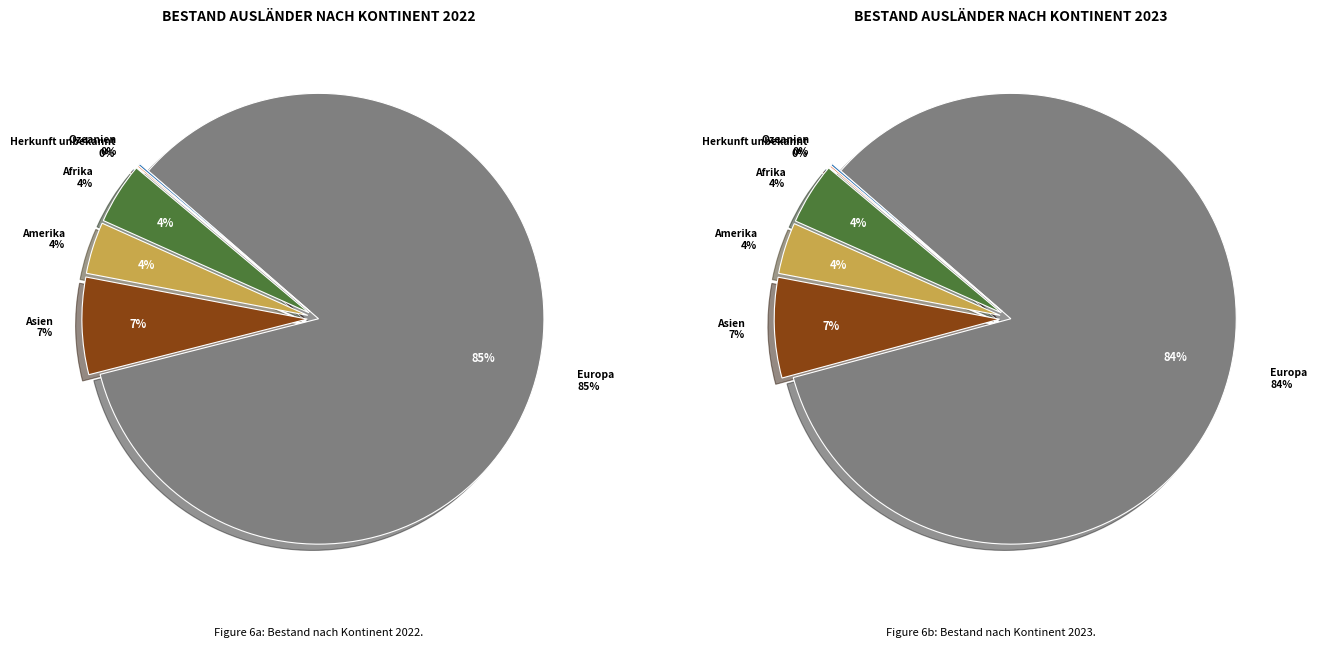

Is there any slice that represents more than half of the pie?

Yes